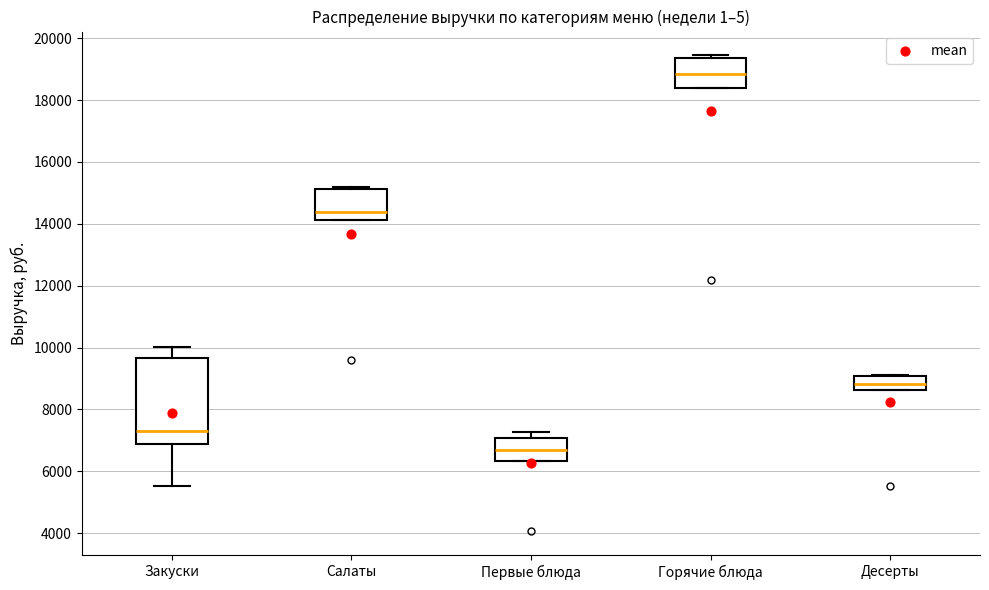

Where is the lower edge of the box for Первые блюда on the y-axis? The values are not printed on the chart, so give them approximately, as read against the axis.

6400